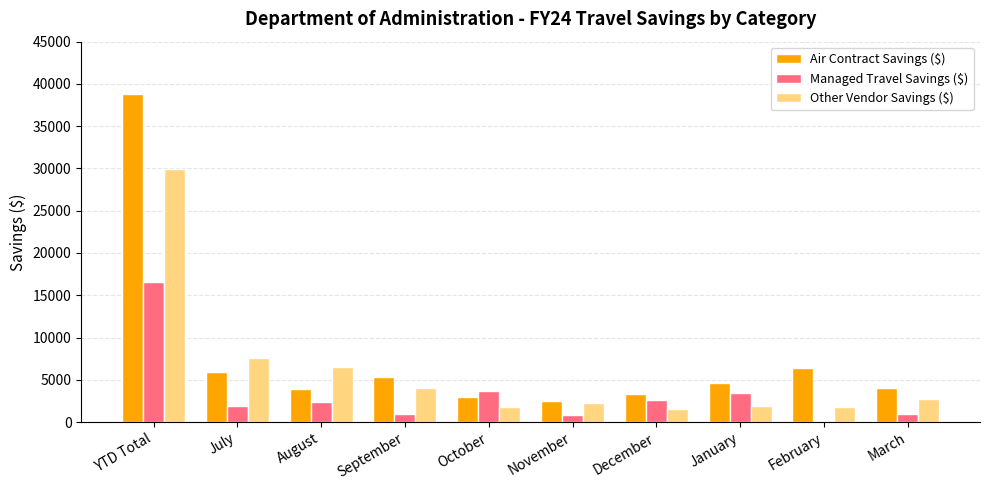

The value of Air Contract Savings ($) at February is 6387.1. True or false?

True